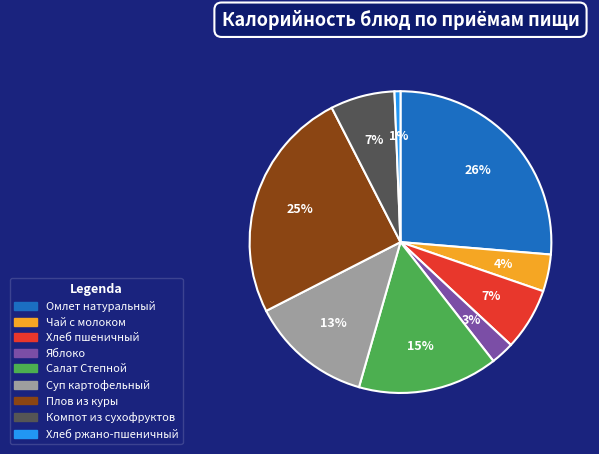

Is the sum of Суп картофельный and Чай с молоком greater than half?

No